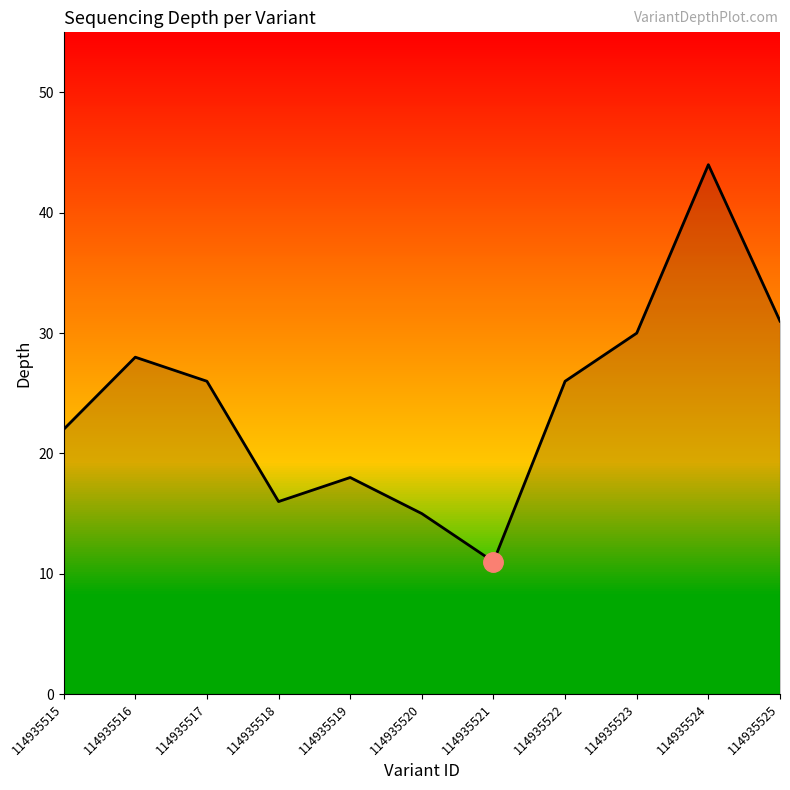

How many values are below 26?

5